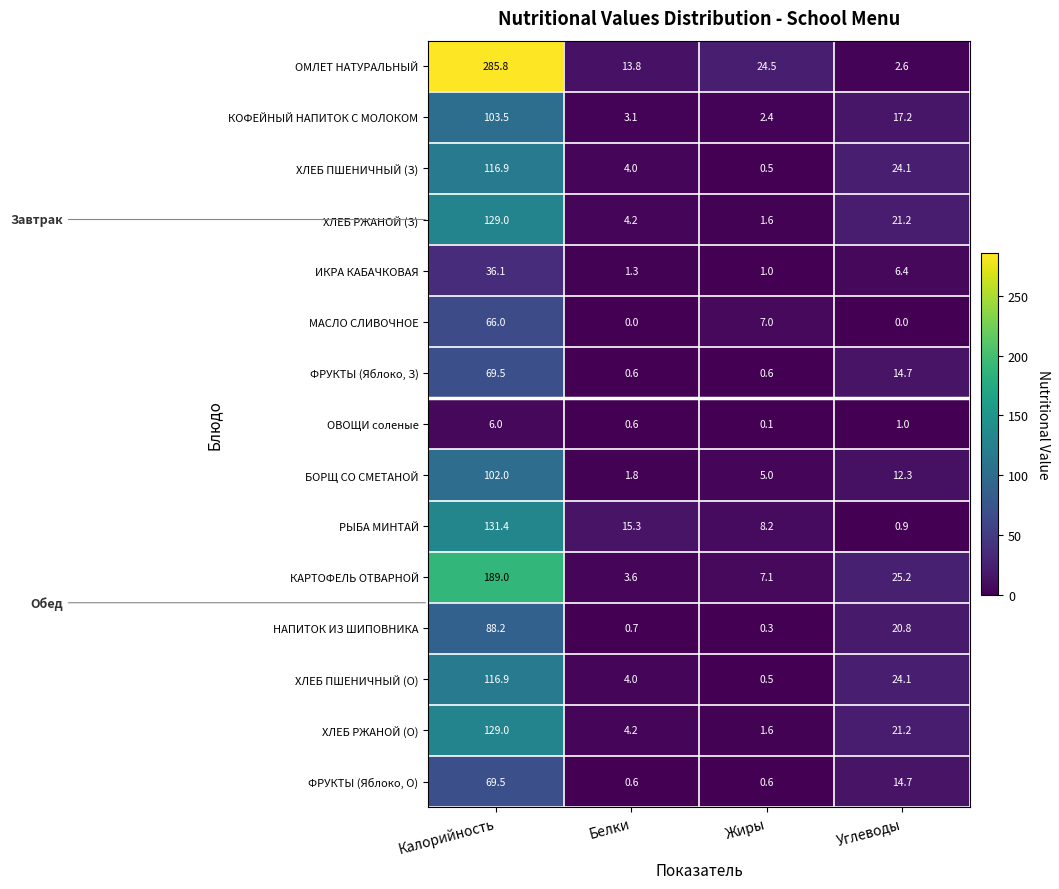

Rank the categories by КОФЕЙНЫЙ НАПИТОК С МОЛОКОМ value from highest to lowest.

Калорийность, Углеводы, Белки, Жиры